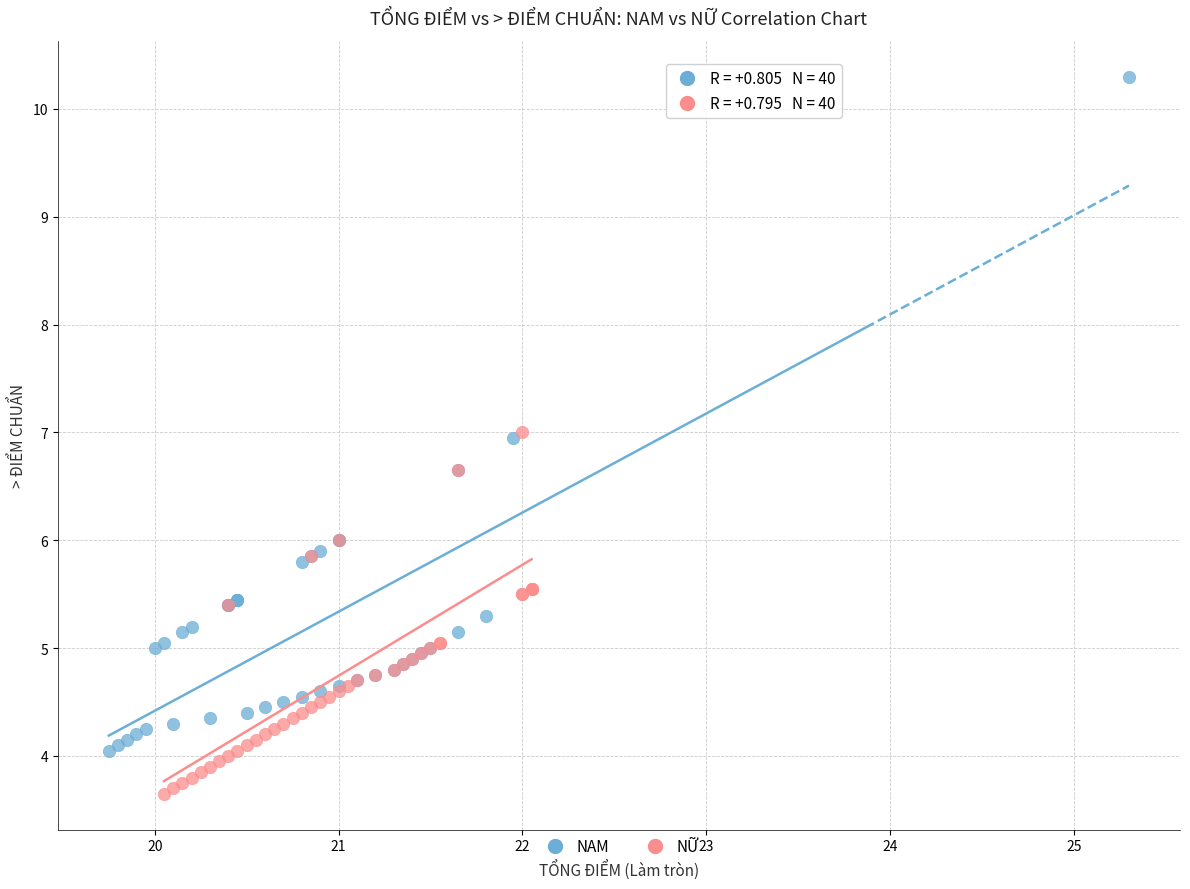

What are all the series names shown in the legend?

NAM, NỮ